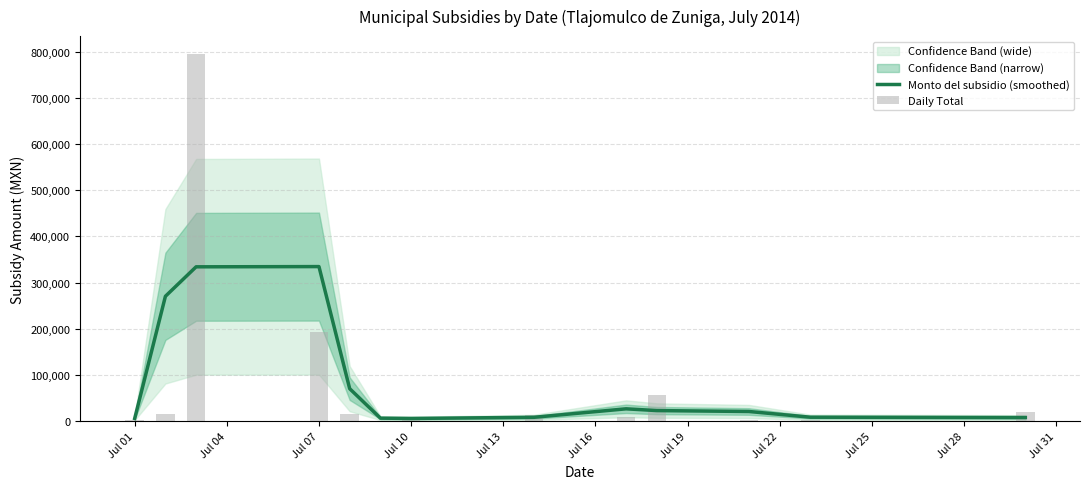

What is the difference between the highest and lowest values at Jul 16?

5501.3